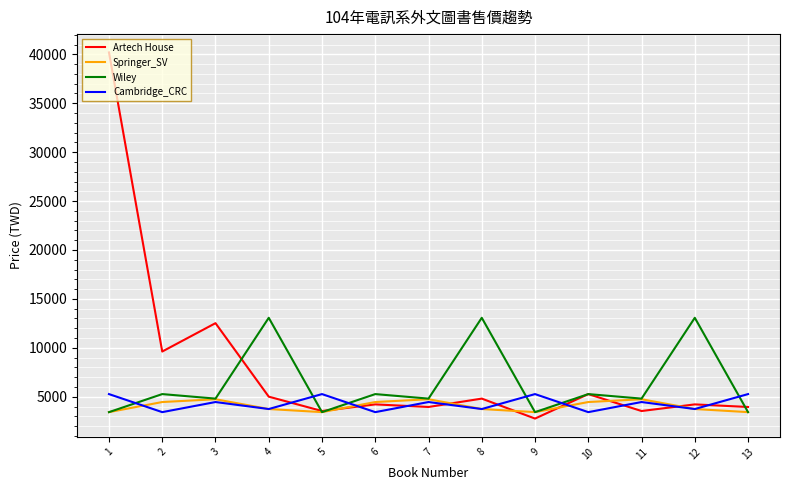

True or false: Springer_SV and Artech House intersect in this chart.

True